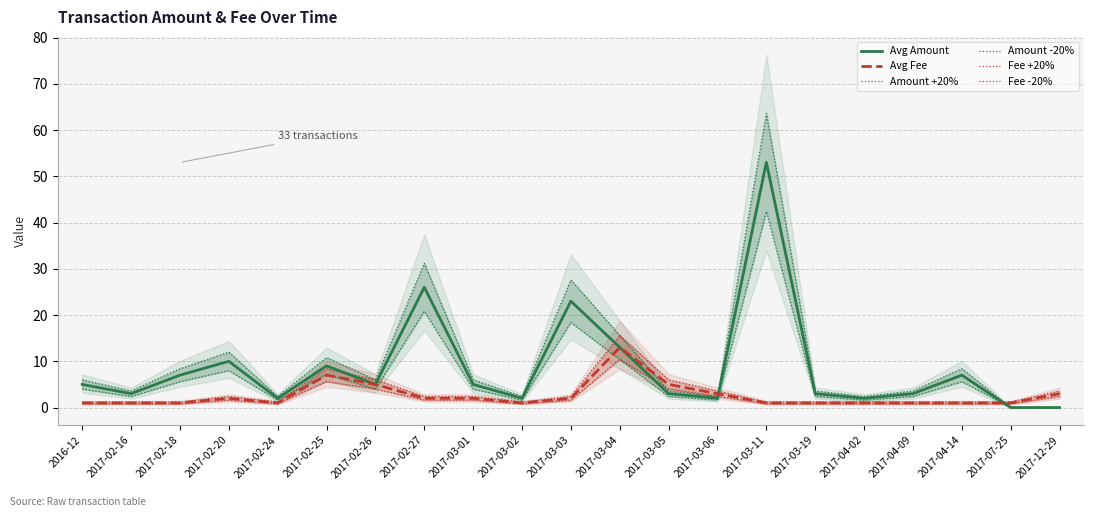

What is the average value of the Avg Amount series?

8.7